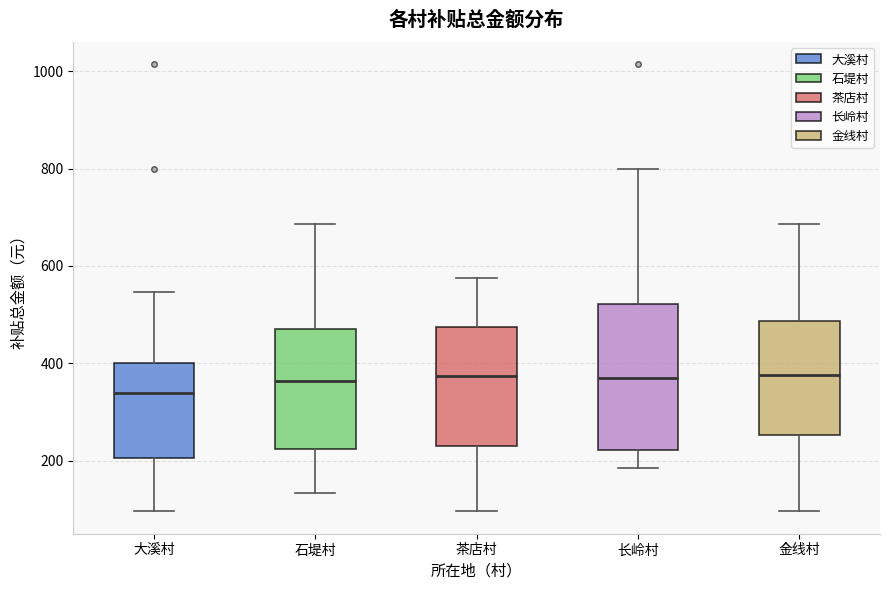

Which box has the lowest median line?

大溪村